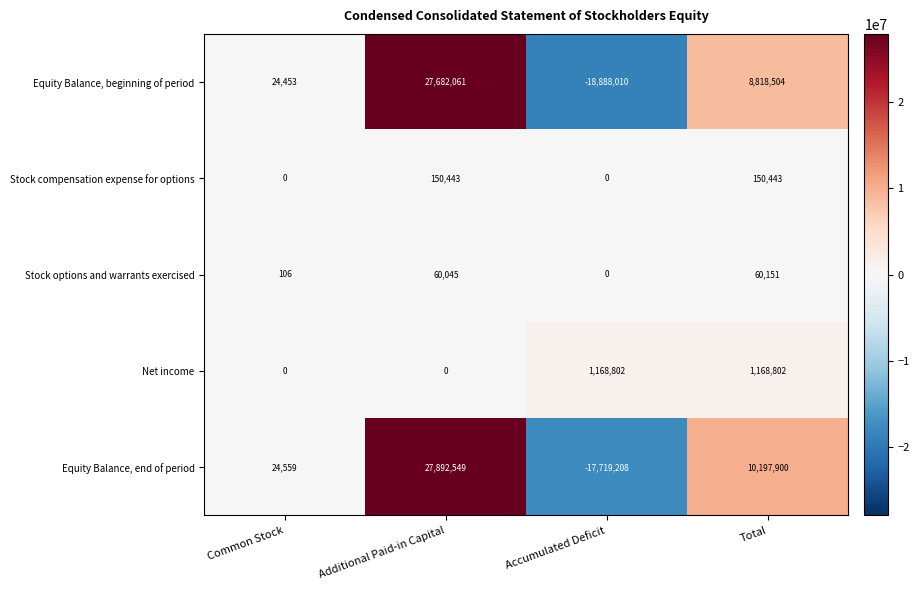

Which series has the largest total across all categories?

Equity Balance, end of period